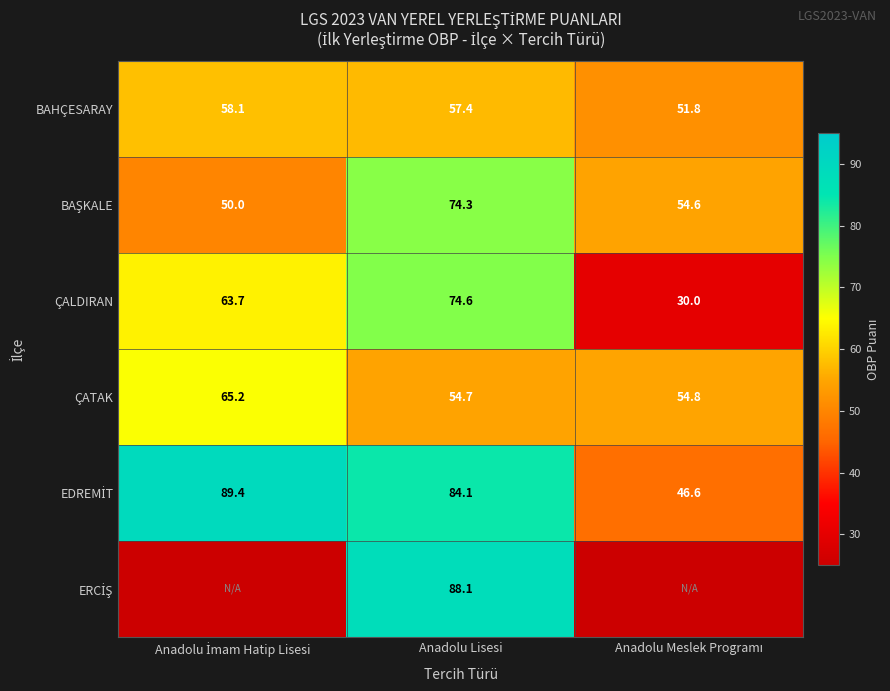

What is the approximate value of ÇALDIRAN at Anadolu Lisesi?

74.6